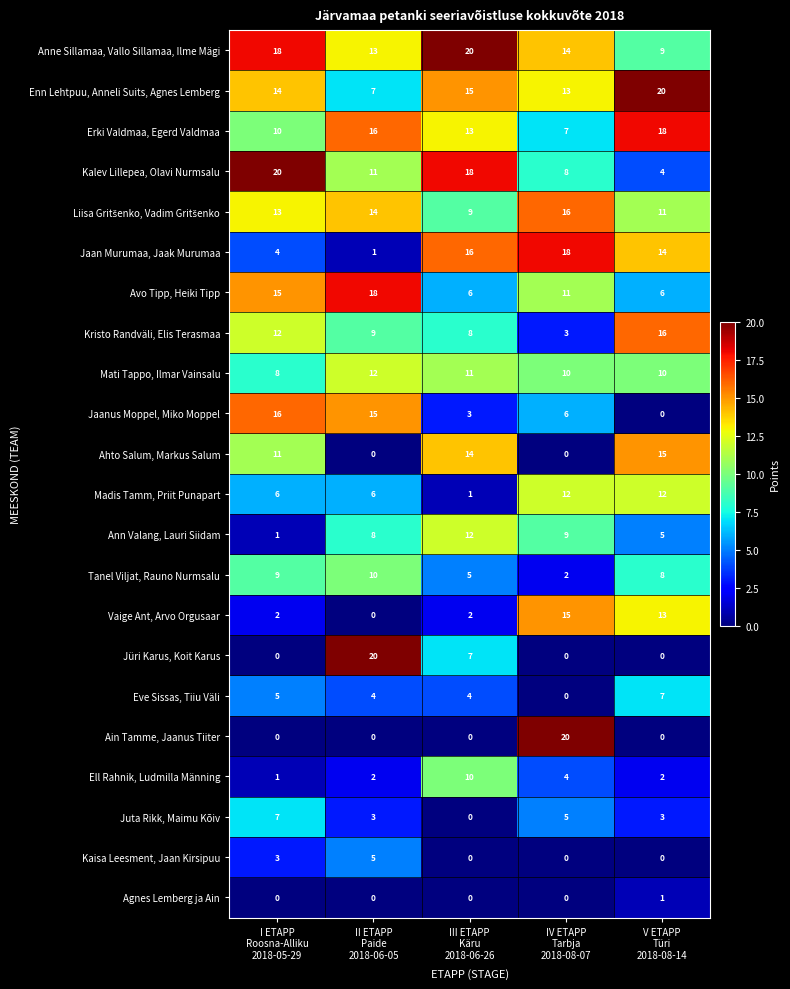

What is the spread (max minus min) of values at I ETAPP
Roosna-Alliku
2018-05-29?

20